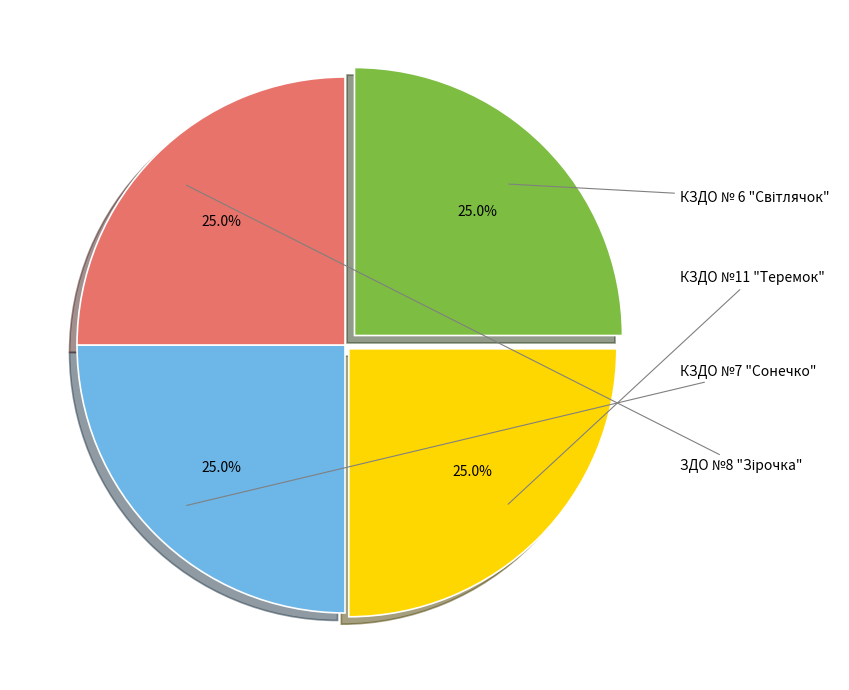

Which category has the smallest portion of the pie?

КЗДО № 6 "Світлячок"